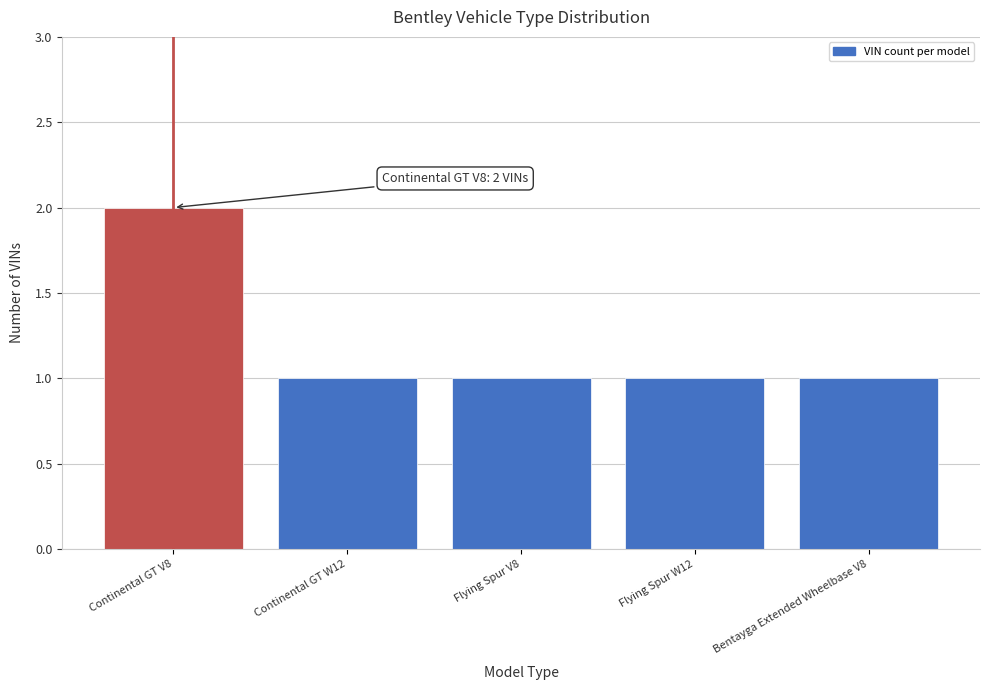

Reading left to right, what are all the values shown in this chart?

2	1	1	1	1